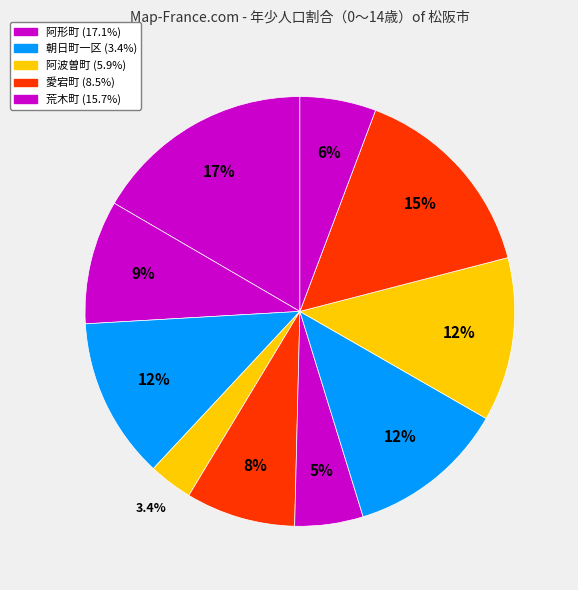

Which slice is the largest?

阿形町